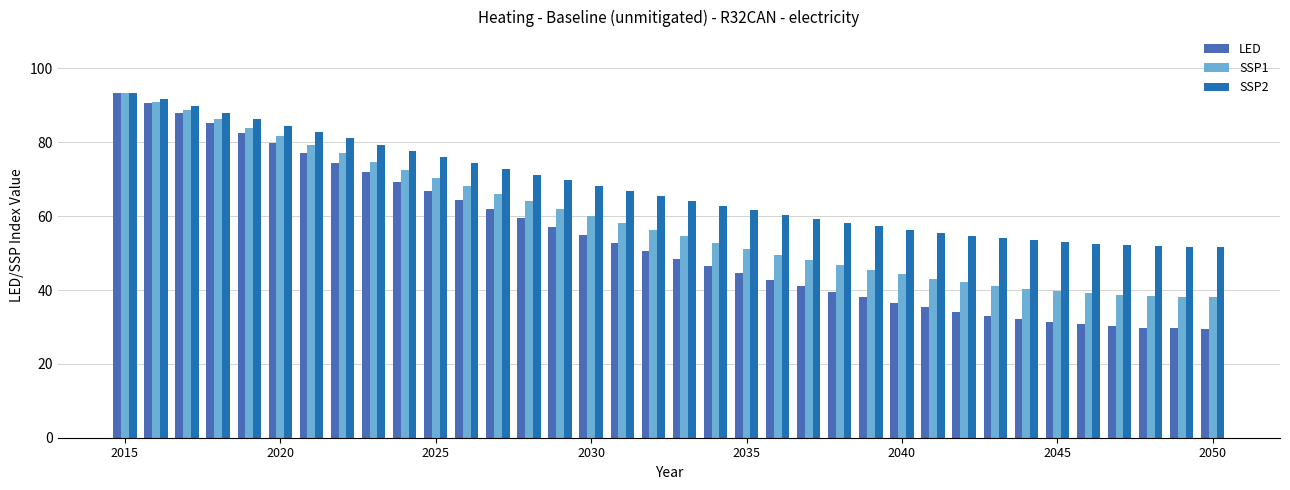

What is the difference between the second highest and second lowest values in the SSP1 series?

52.9